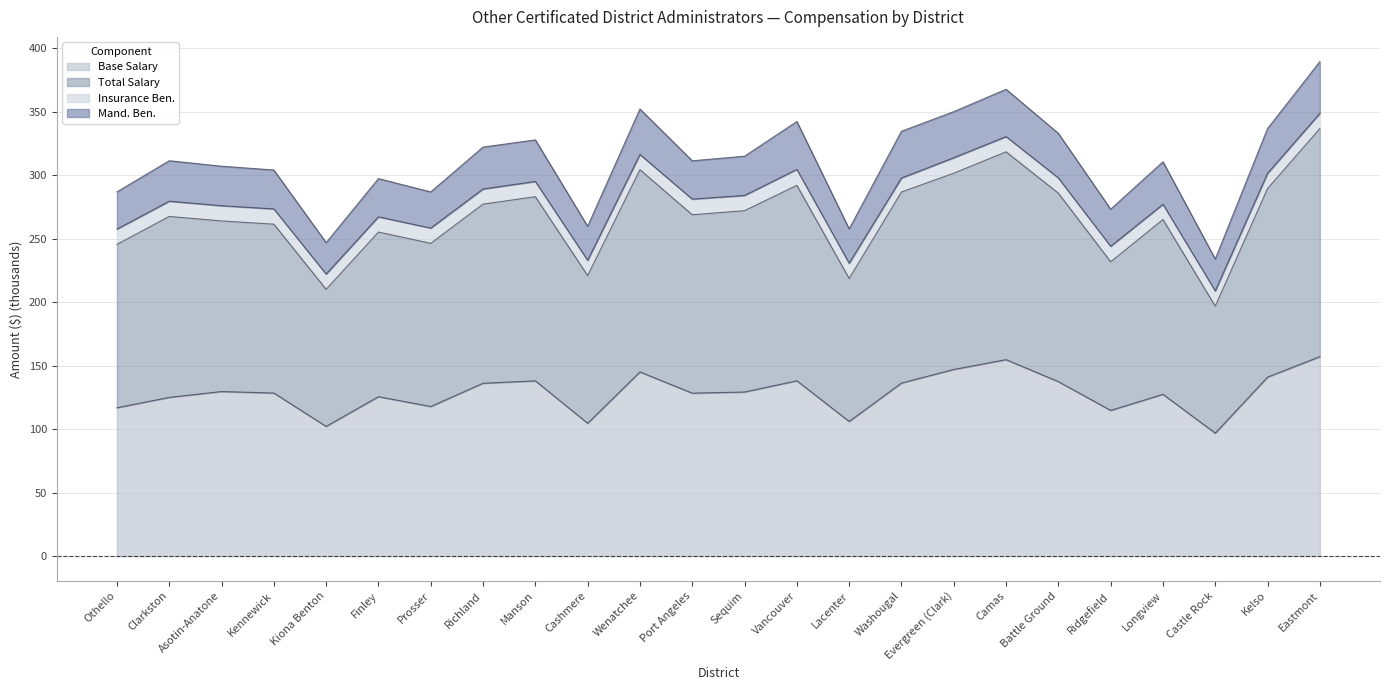

Which has a higher value, Kiona Benton or Cashmere?

Cashmere